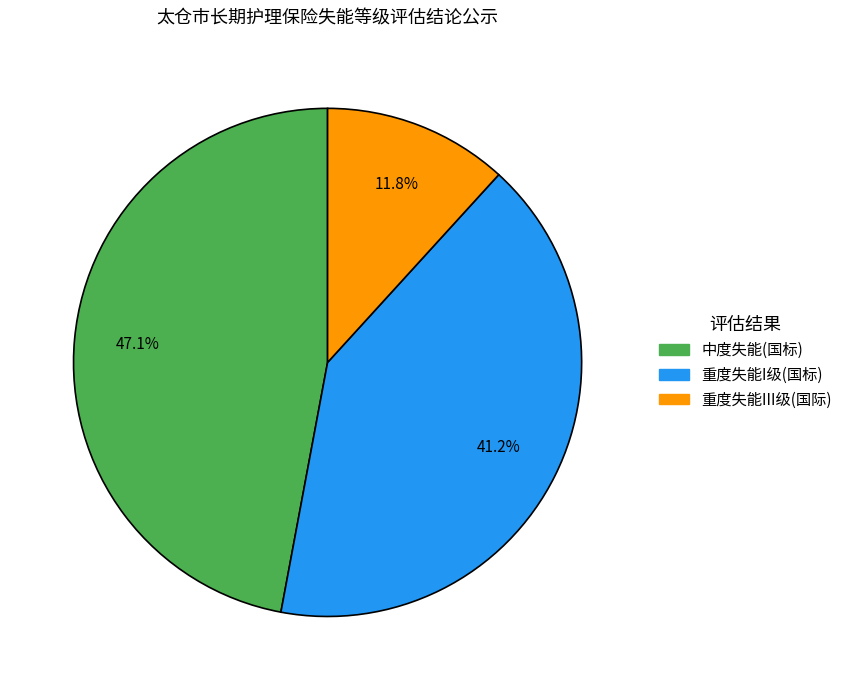

Approximately how many times larger is the value at 重度失能I级(国标) compared to 重度失能III级(国际)?

3.5